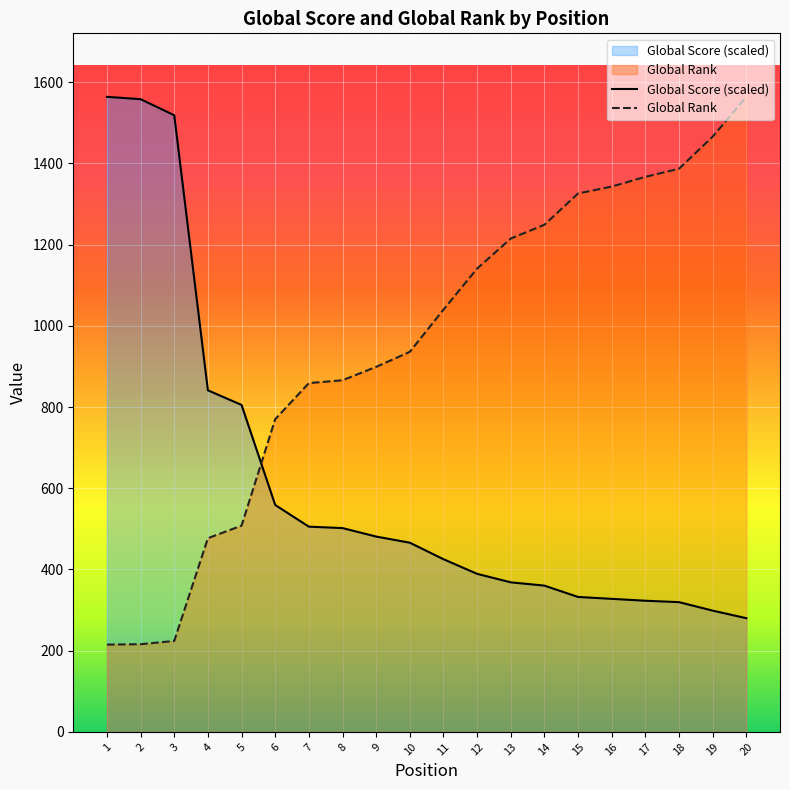

What is the difference between the second highest and second lowest values in the Global Score series?

1259.6